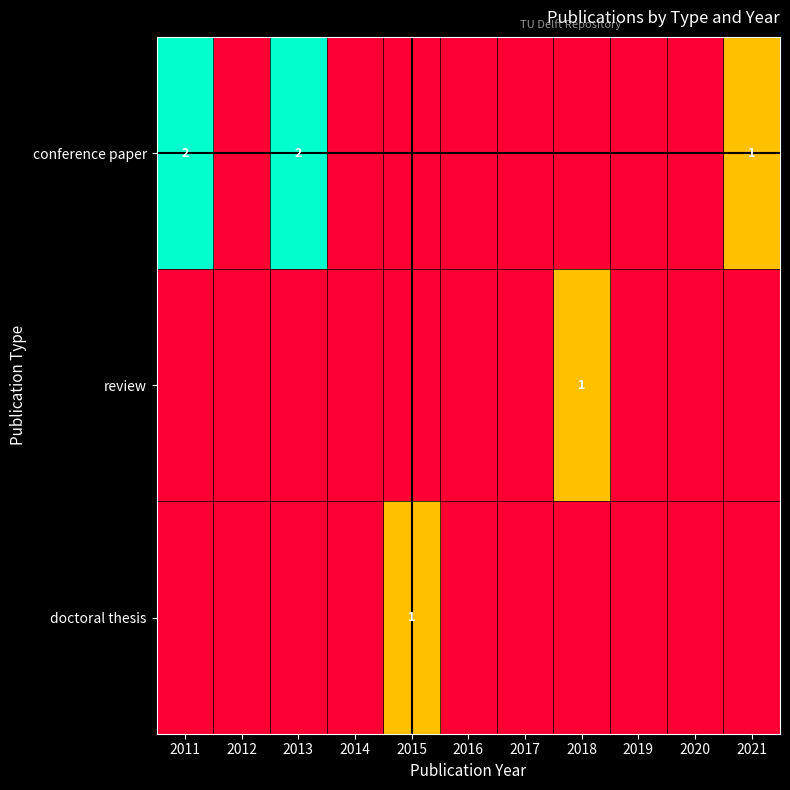

Which category has the highest value in the conference paper series?

2011